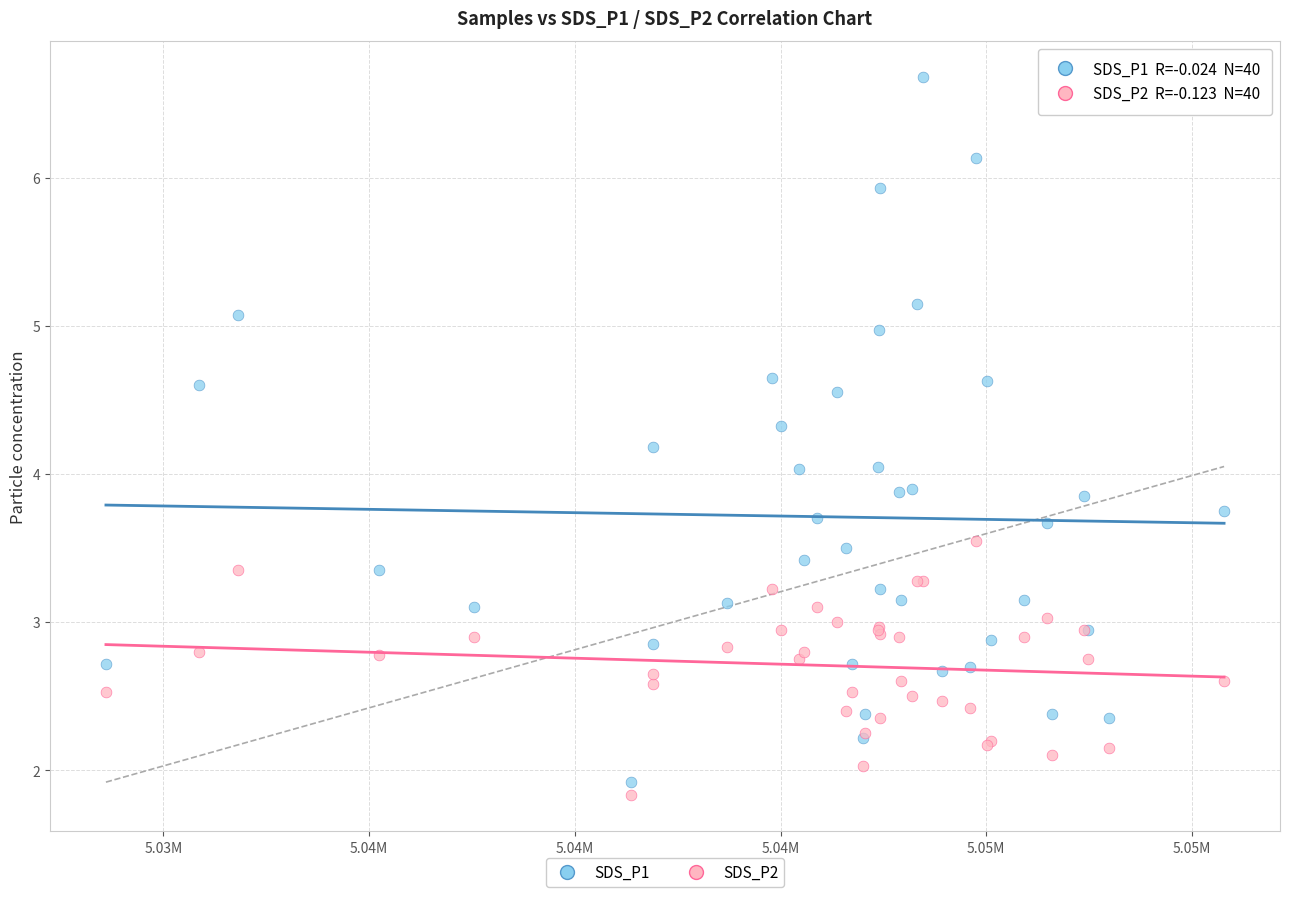

What is the X range (max minus min) for the scatter plot?

27176.0